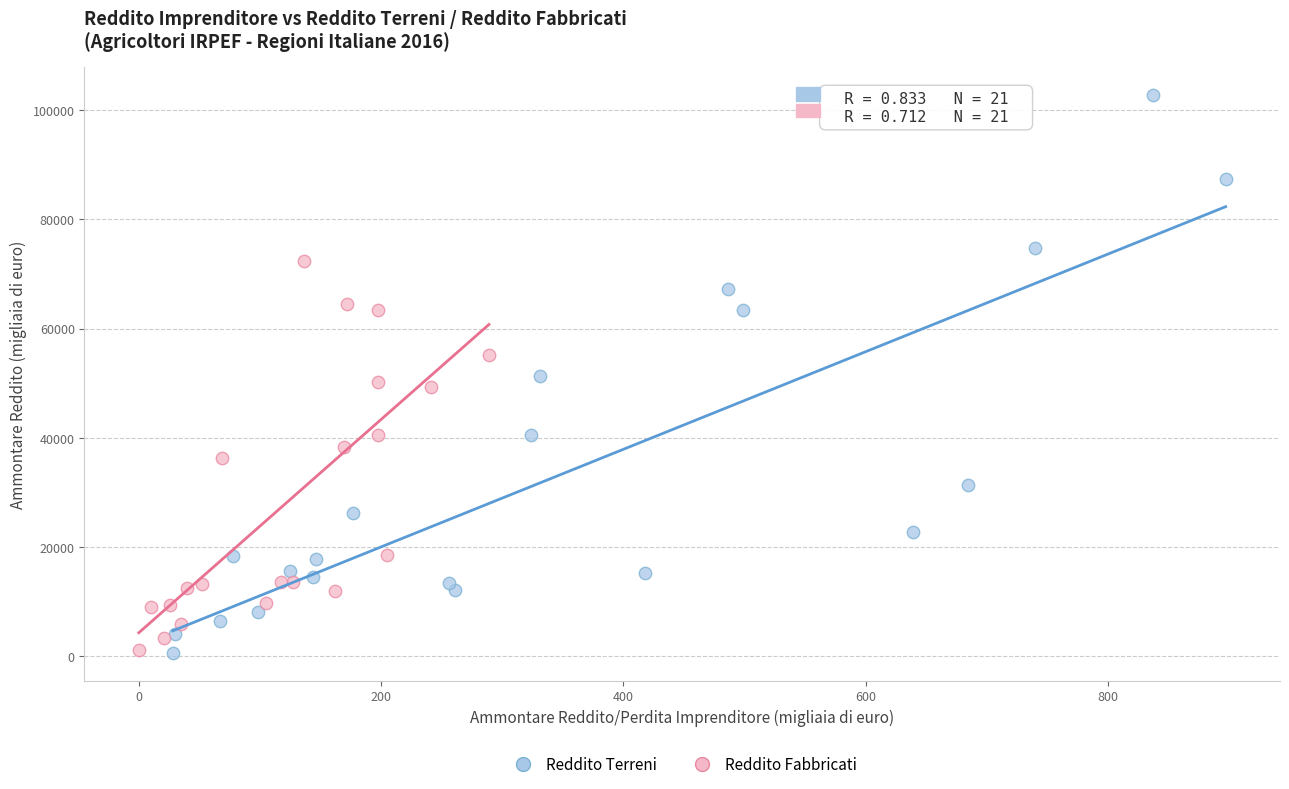

Which series contains the highest Y value?

Reddito Terreni